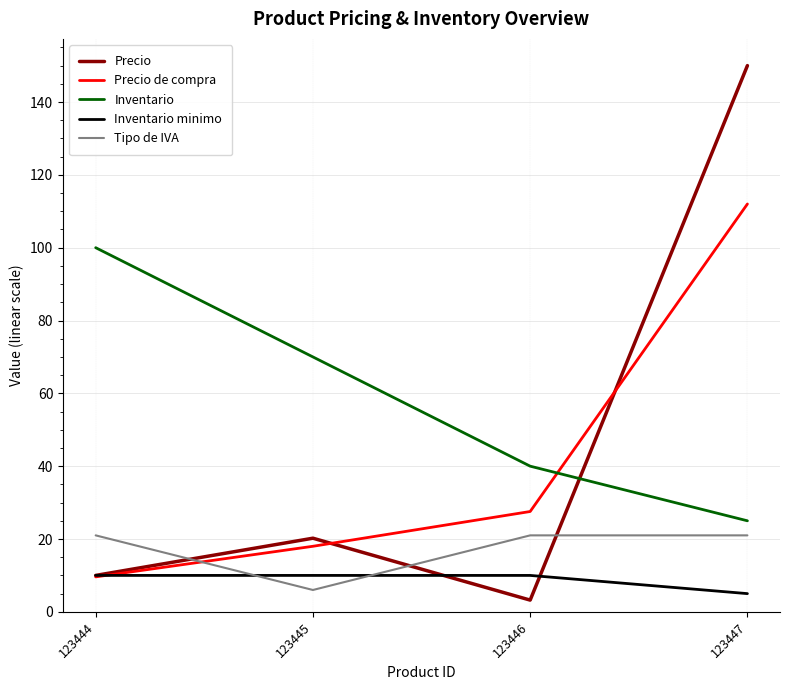

The value of Precio de compra at 123446 is 27.6. True or false?

True